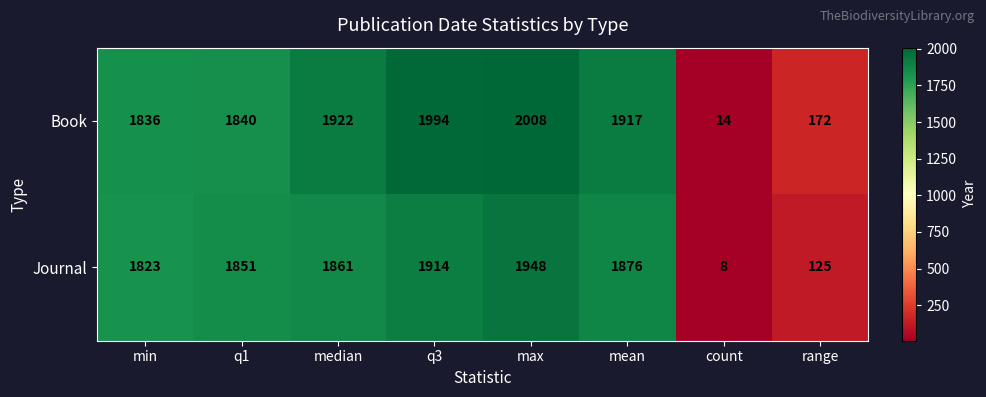

At which category is the sum across all series the highest?

max